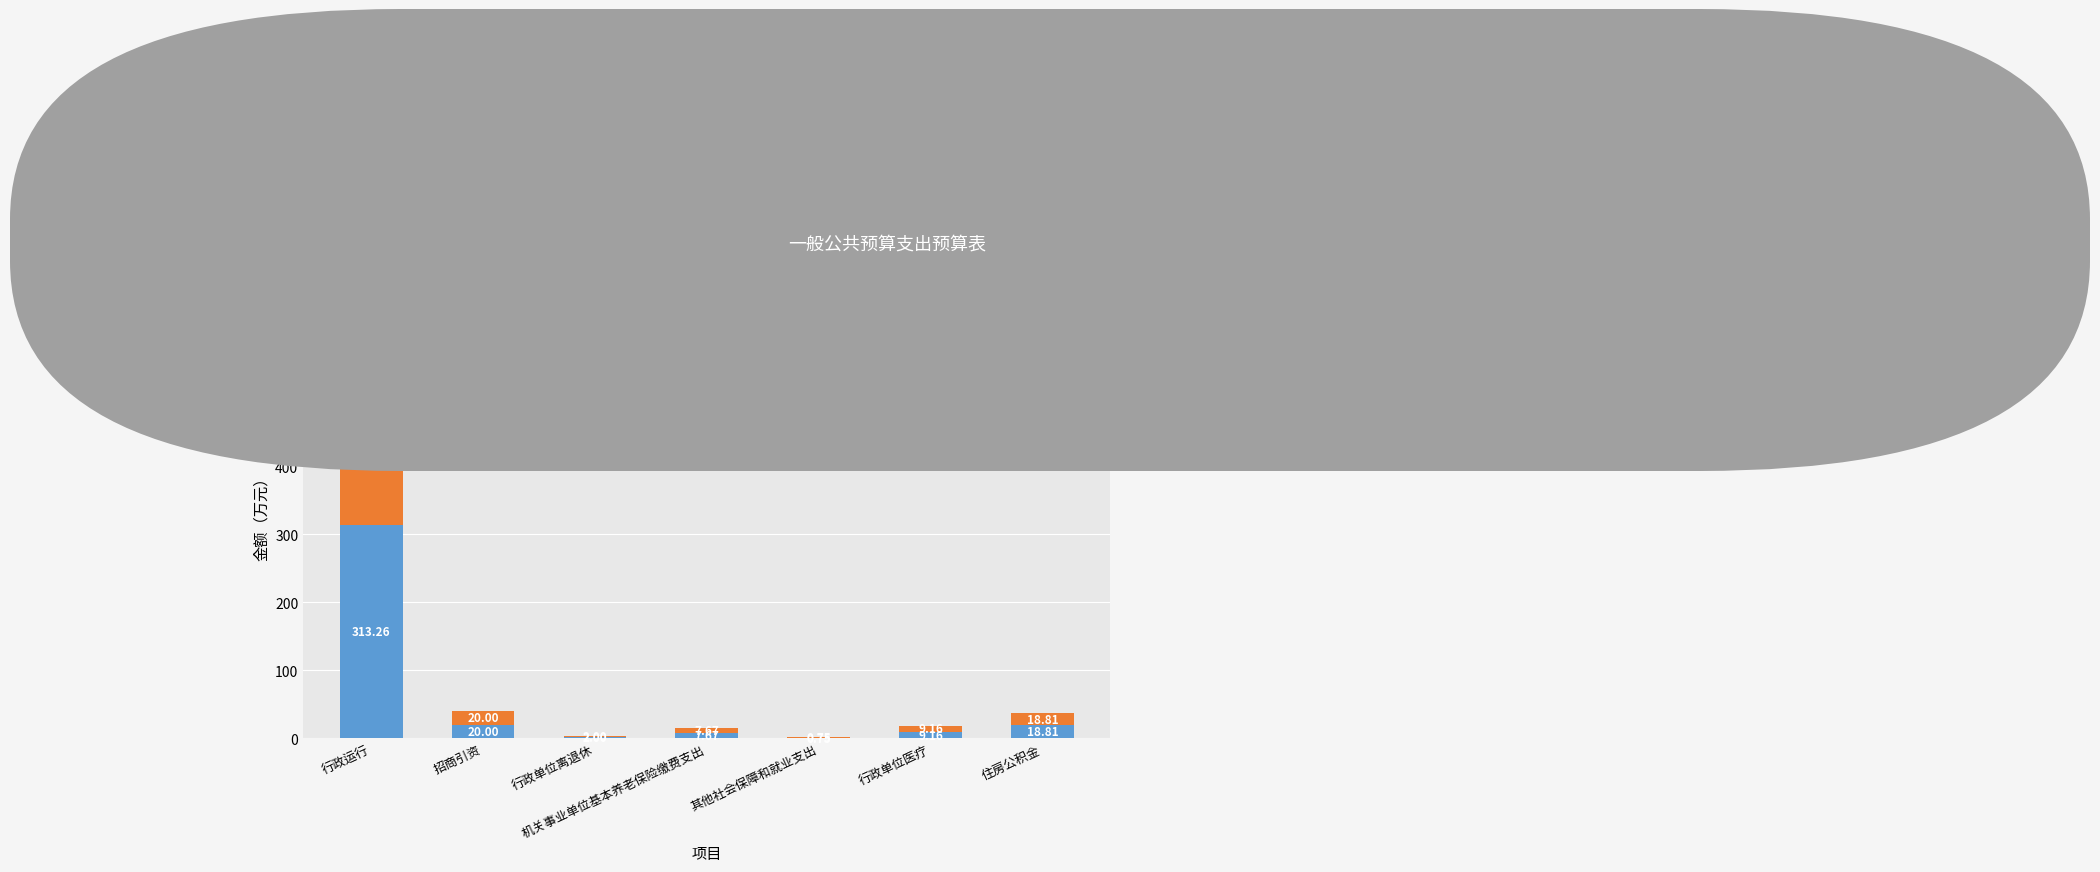

What is the sum of the 合计 values at 行政单位离退休 and 行政单位医疗?

11.2